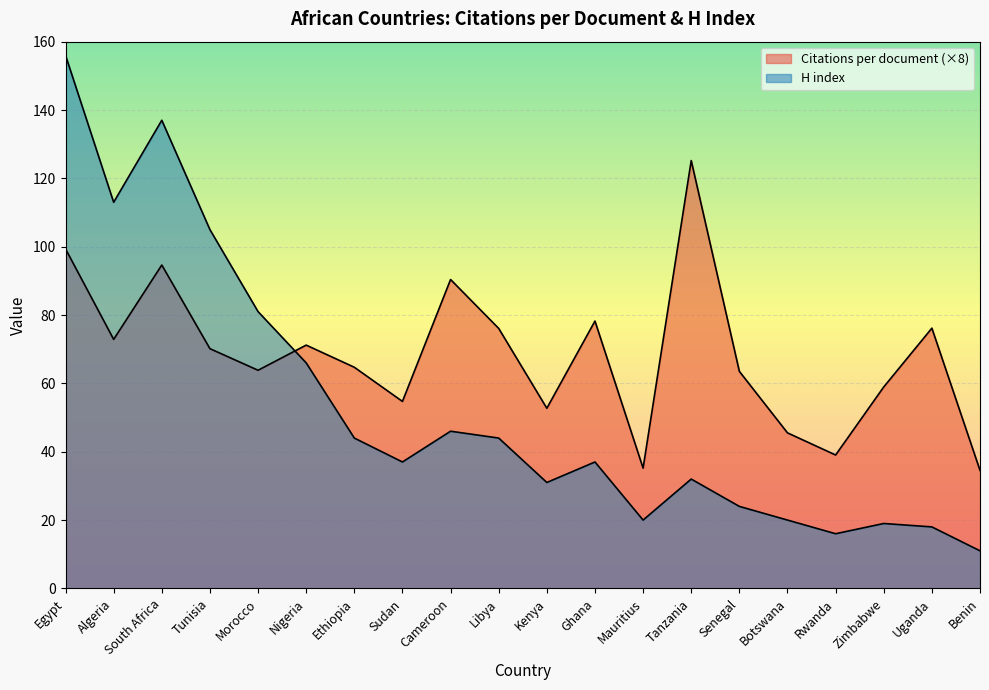

True or false: H index and Citations per document cross at least once.

True